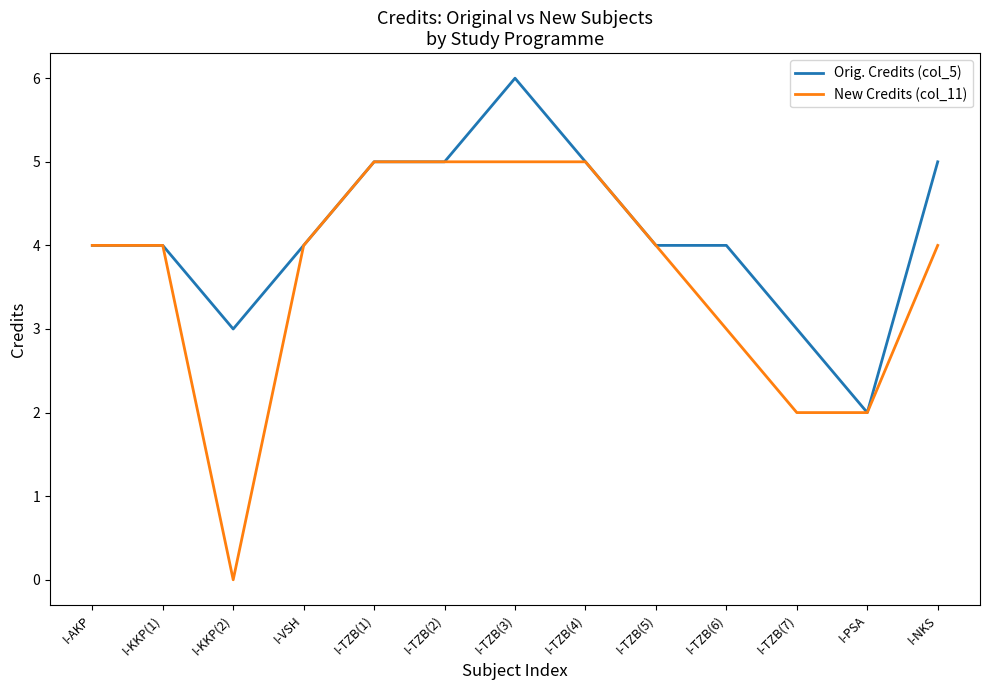

The Orig. Credits (col_5) series shows 5 at I-NKS. True or false?

True